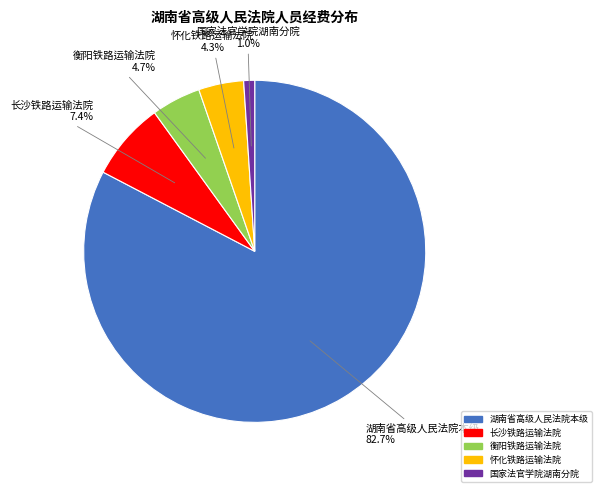

What is the ratio of the value at 怀化铁路运输法院 to the value at 长沙铁路运输法院?

0.6